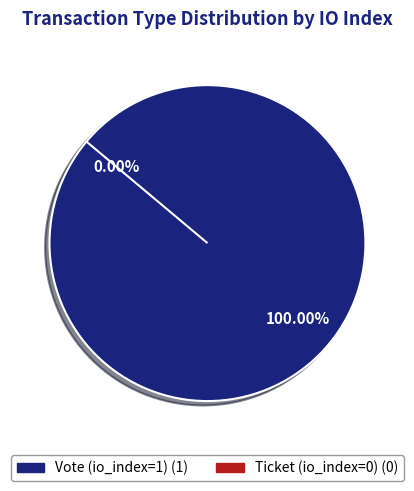

To the nearest percent, what is the average slice percentage?

50%